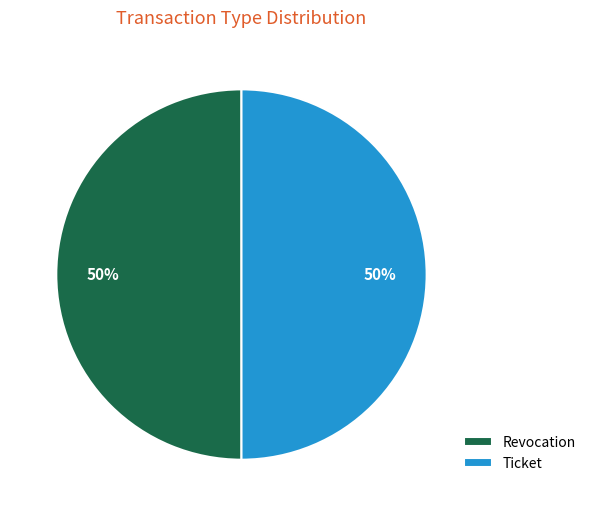

Combined, do Revocation and Ticket account for over 50%?

Yes